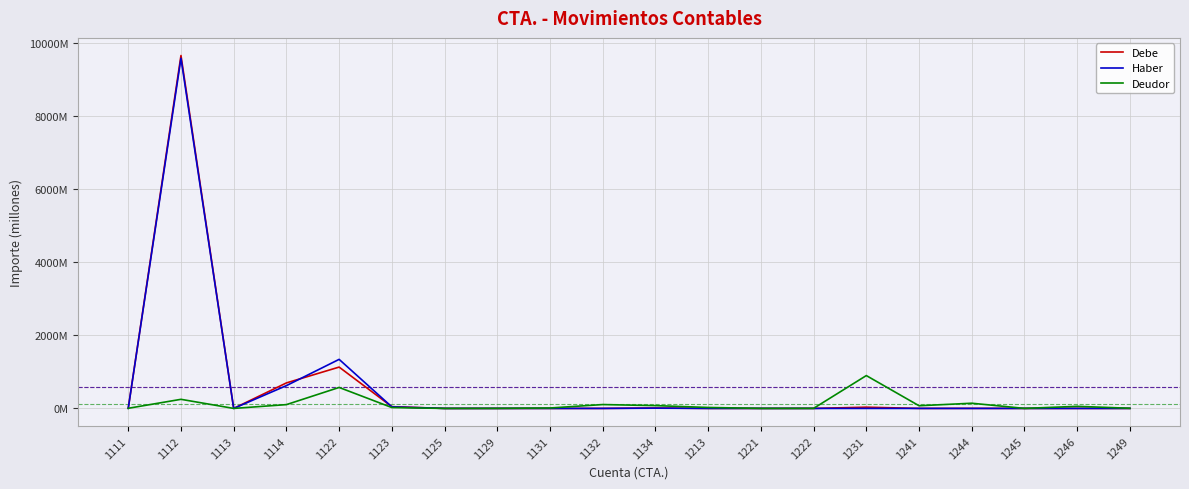

Where do Haber and Debe first cross each other?

1114 and 1122